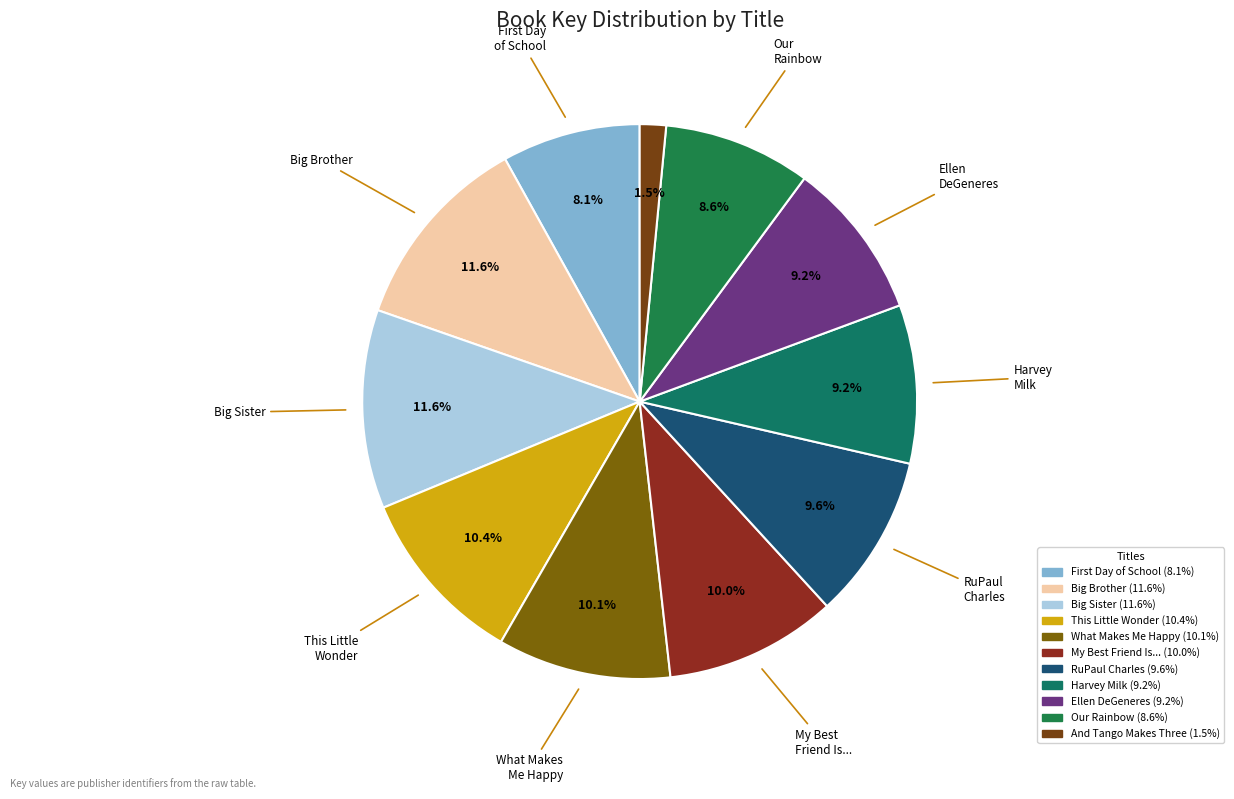

Is there any slice that represents more than half of the pie?

No